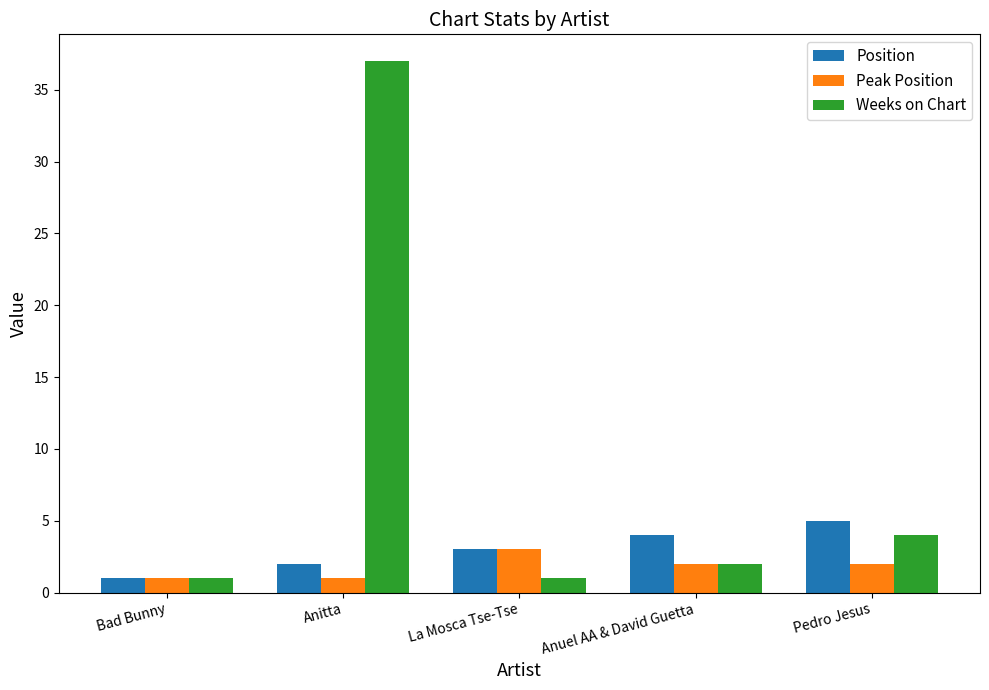

What is the maximum value shown in the chart?

37